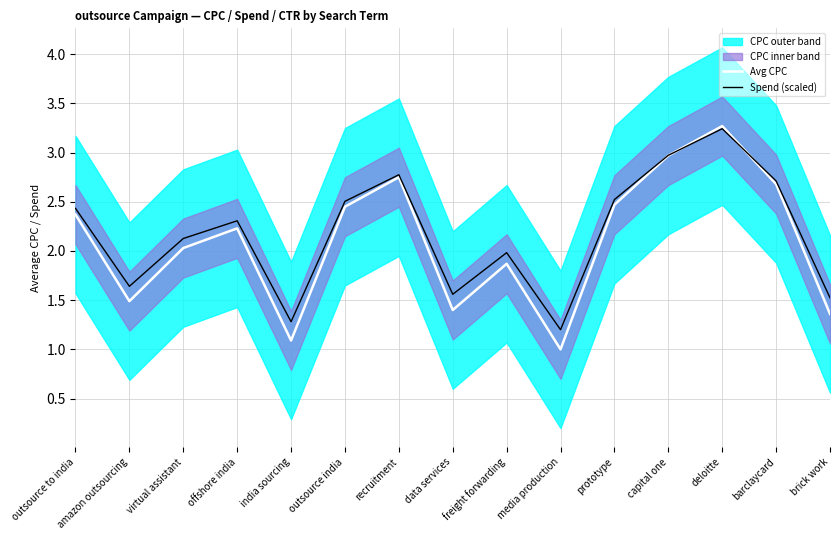

At which category does Avg CPC reach its first local peak?

offshore india